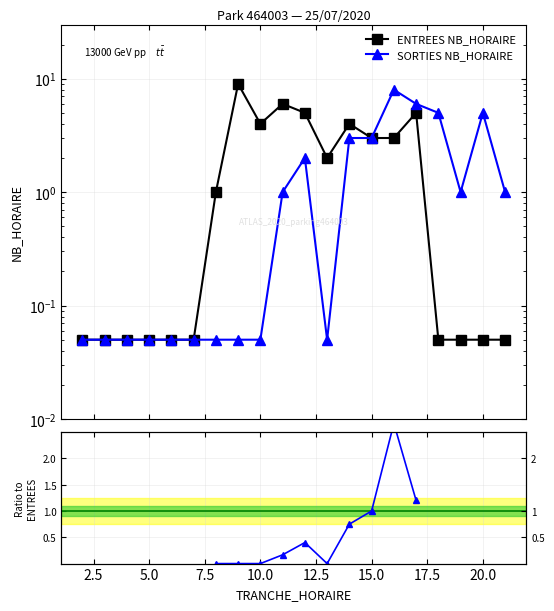

How many interior local peaks does the ENTREES NB_HORAIRE series have?

4